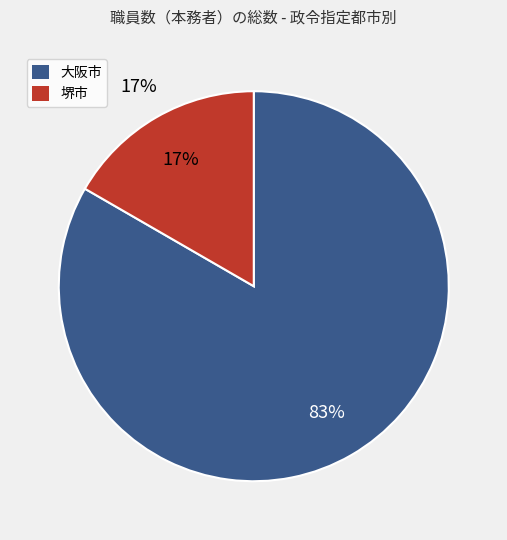

Is there a majority slice in this chart?

Yes